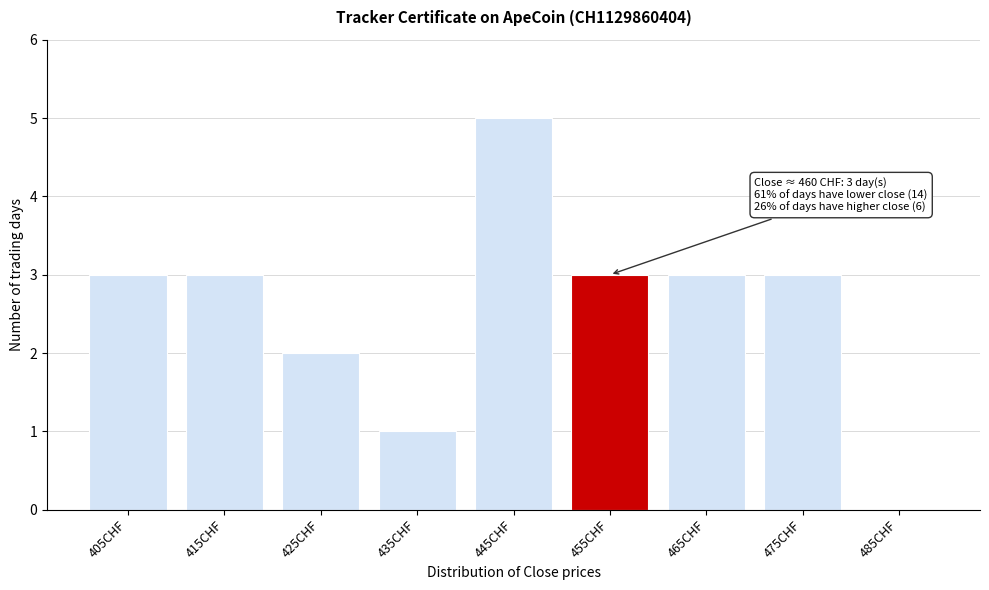

Reading left to right, extract all data points from this chart.

405CHF=3	415CHF=3	425CHF=2	435CHF=1	445CHF=5	455CHF=3	465CHF=3	475CHF=3	485CHF=0